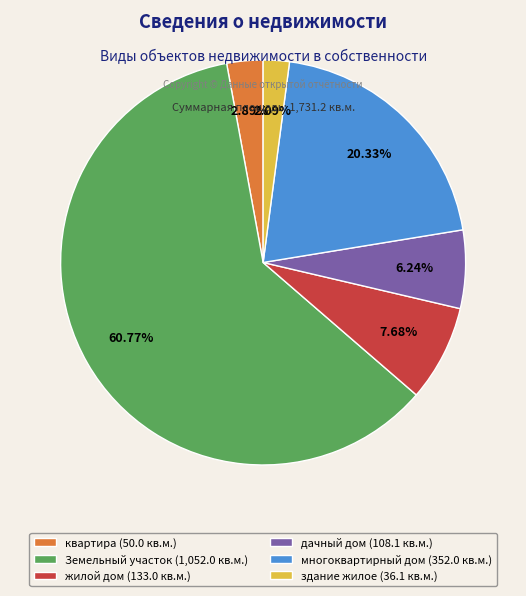

Does any single category account for the majority?

Yes